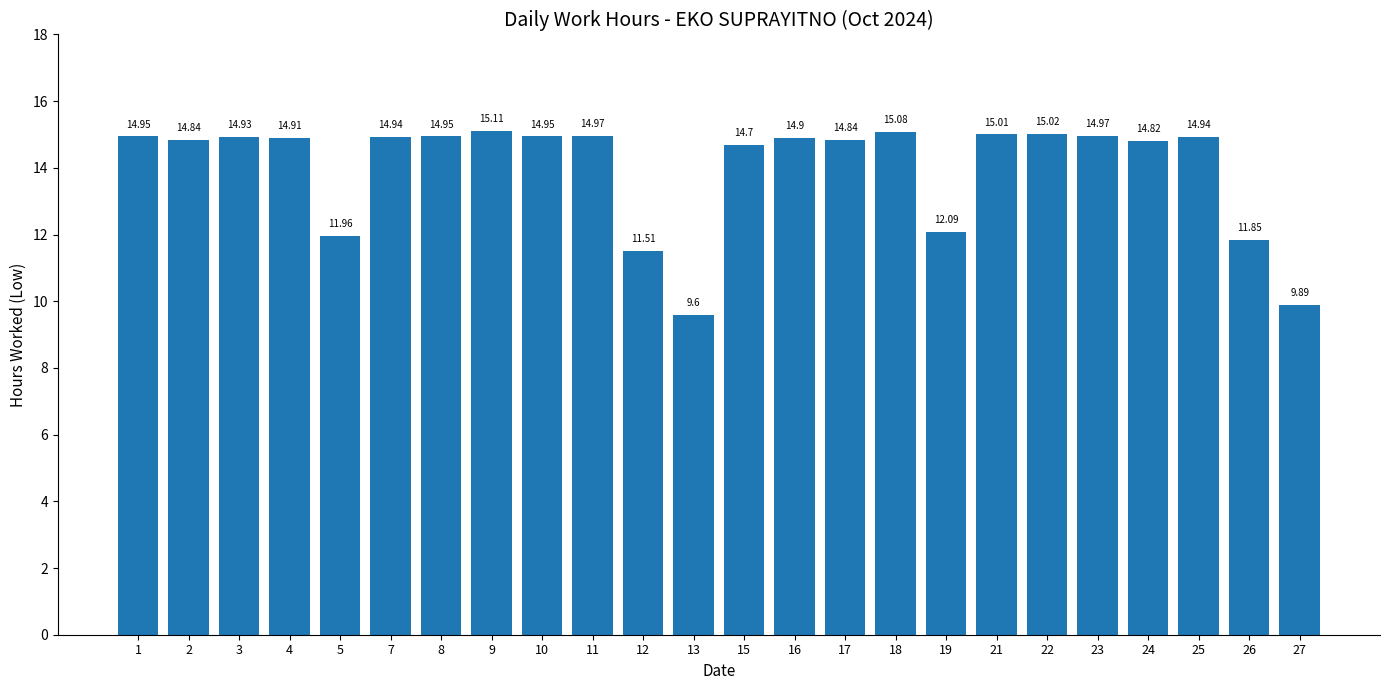

Is it true that the value at 18 is 15.1?

True